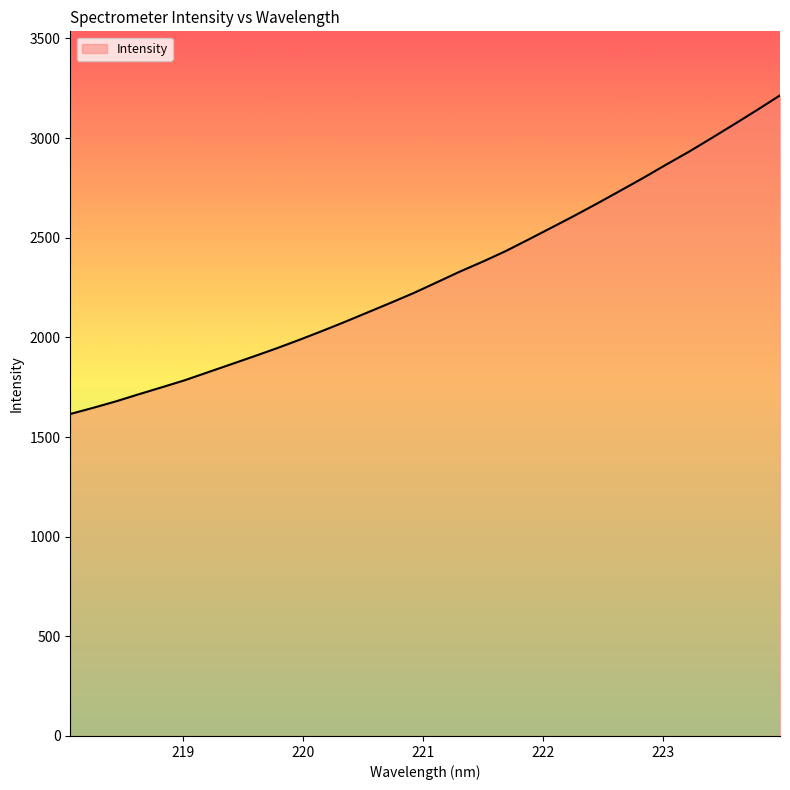

What is the minimum value shown in the chart?

1615.5